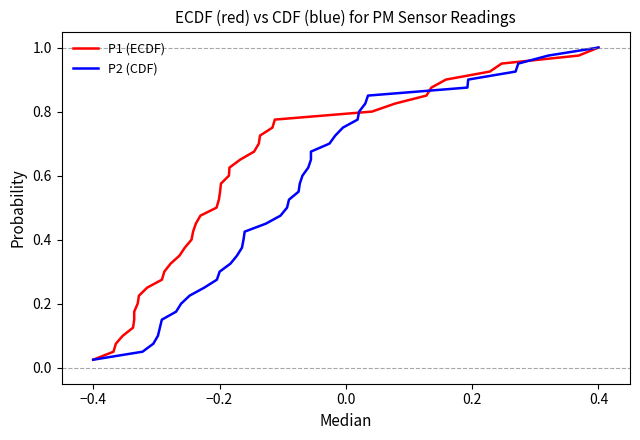

At which category is the sum across all series the highest?

0.4